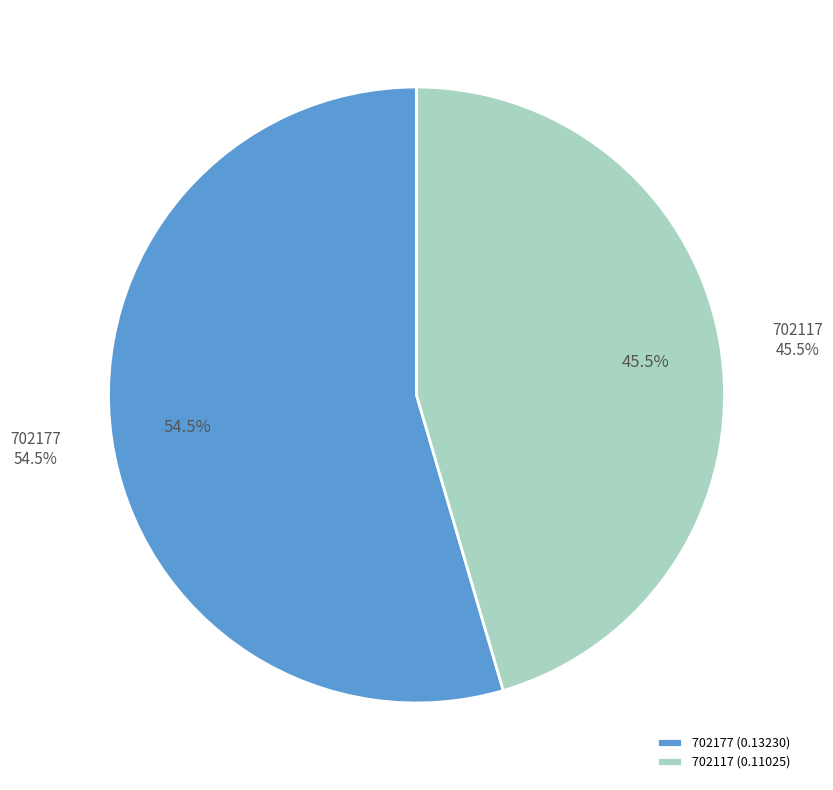

The 702117 slice represents 45% of the pie. True or false?

True